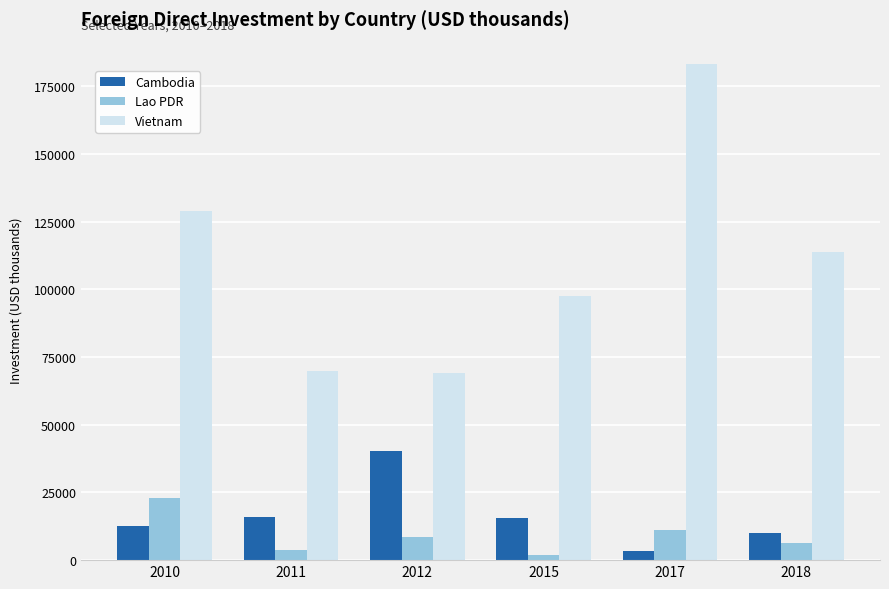

What is the difference between the maximum and minimum values in the Cambodia series?

36969